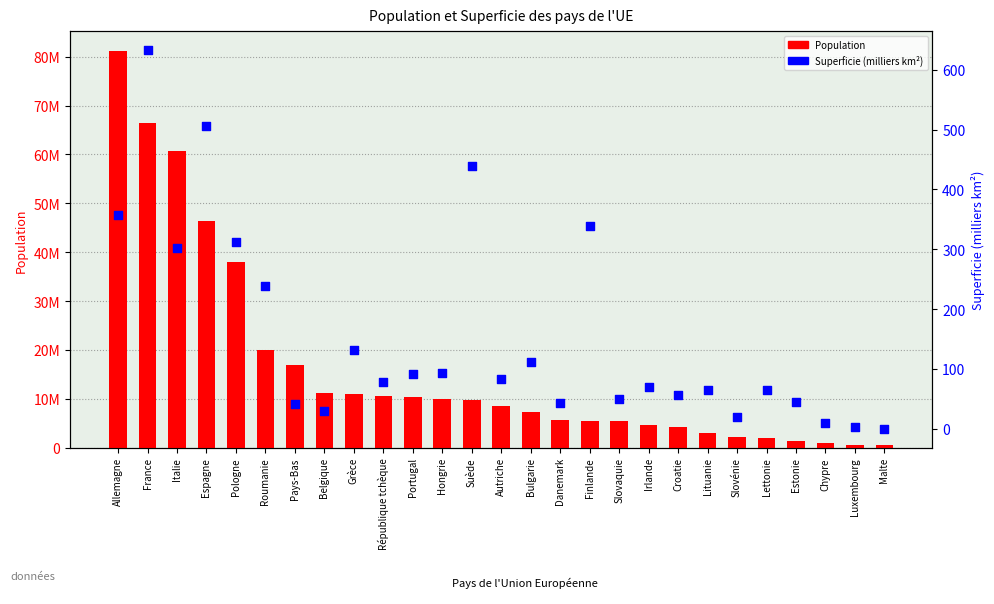

Which series contains the highest Y value?

Population